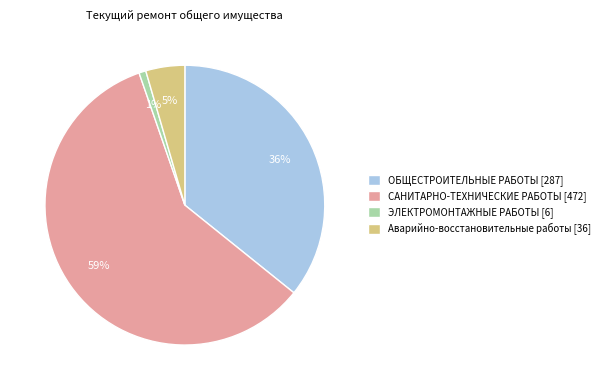

How many segments does this pie chart have?

4